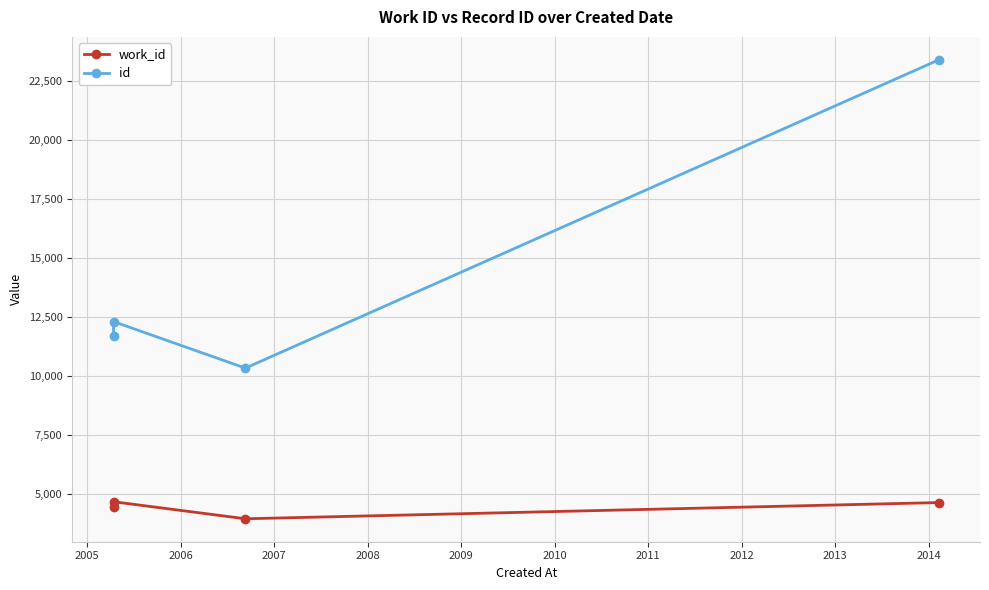

What is the sum of the id values at 2007 and 2006?

33734